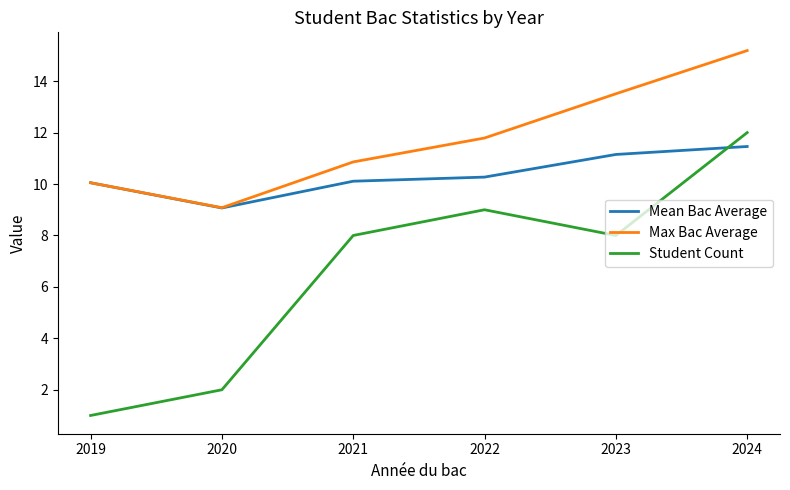

How many times do Student Count and Mean Bac Average cross each other?

1